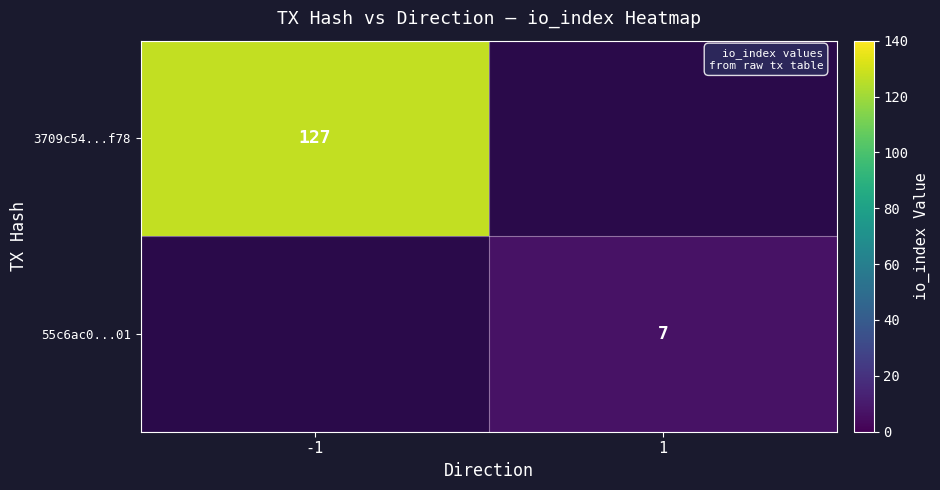

Is the value of 3709c54...f78 at -1 greater than the value of 55c6ac0...01 at 1?

Yes